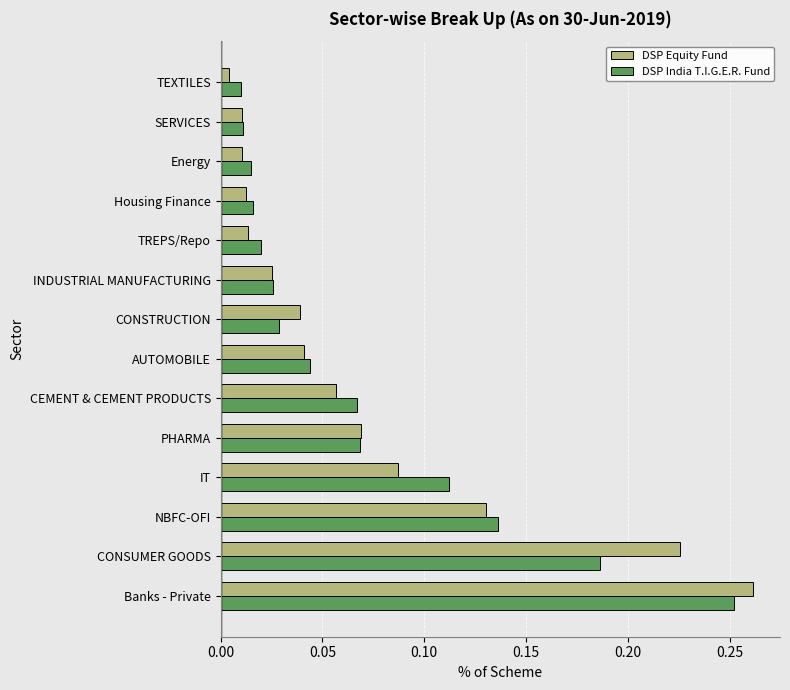

Which series changed the most between IT and TEXTILES?

DSP India T.I.G.E.R. Fund